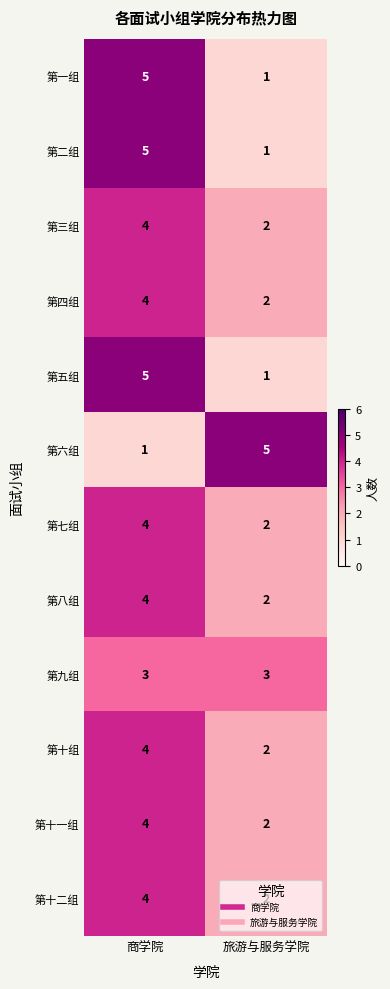

Is it true that 第八组 equals 2 at 旅游与服务学院?

True